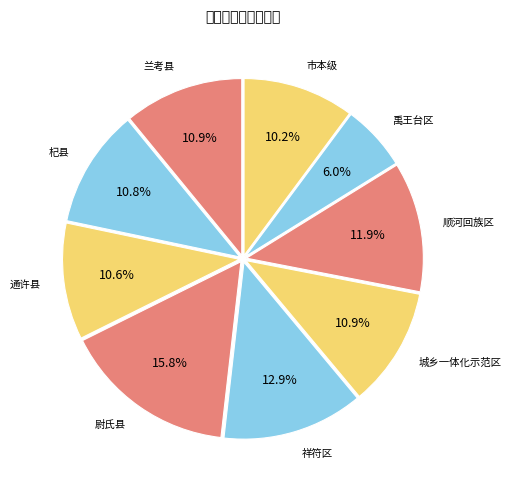

What portion of the pie excludes 通许县?

89.4%